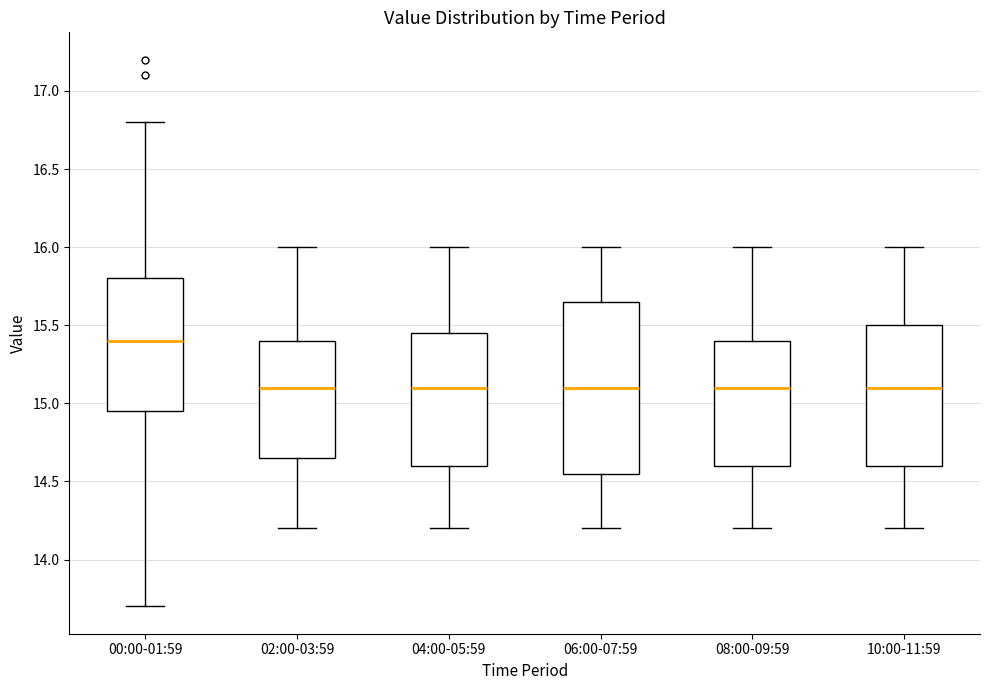

Where does the median line of the box for 08:00-09:59 sit on the y-axis? The values are not printed on the chart, so give them approximately, as read against the axis.

15.10